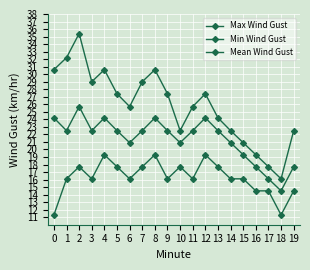

Does the chart have visible grid lines?

Yes